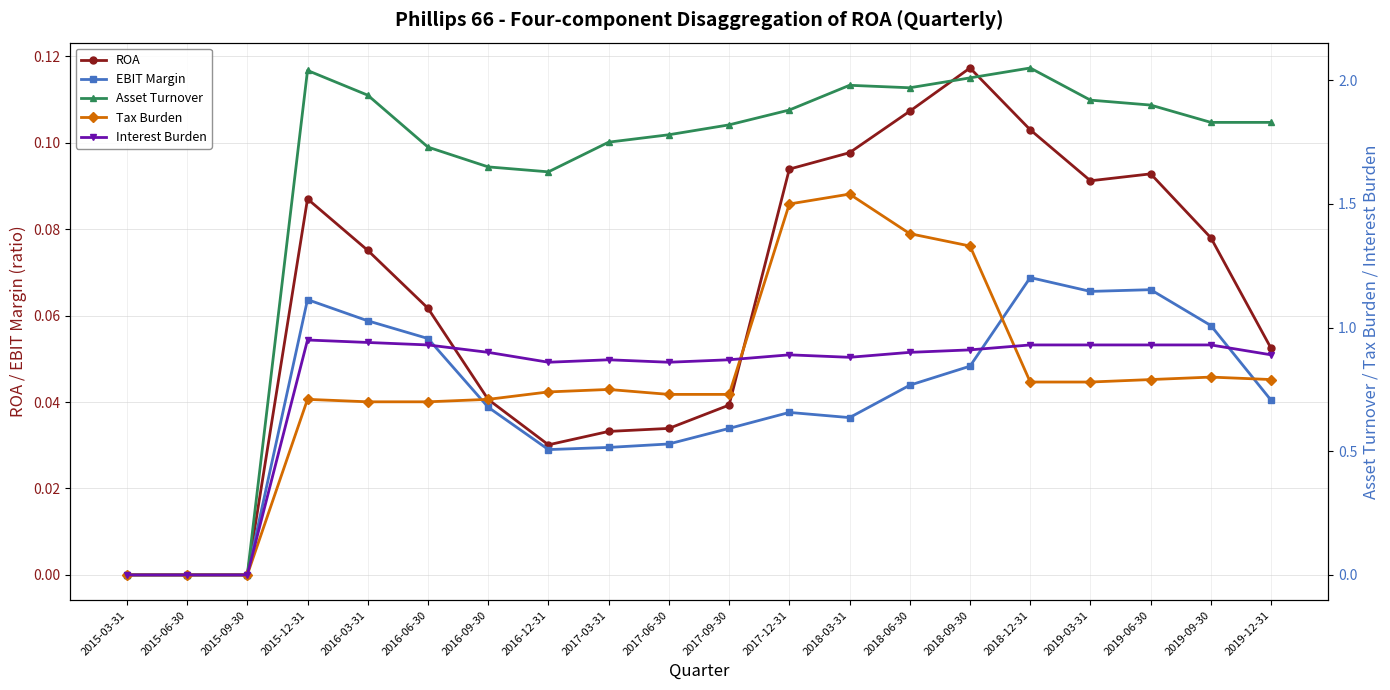

Which category has the highest value in the EBIT Margin series?

2018-12-31